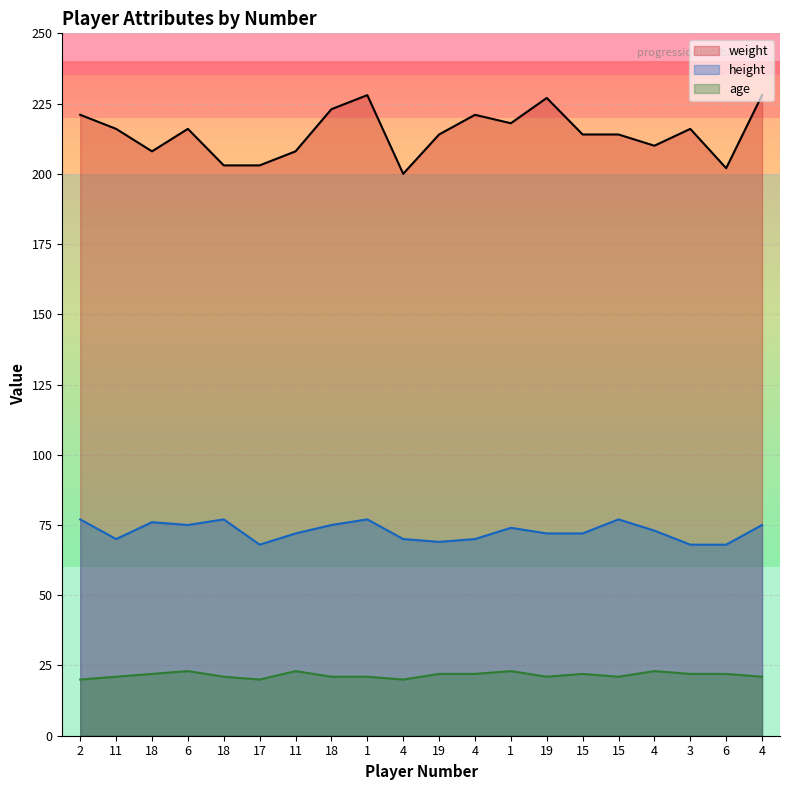

Reading left to right, what are all the values shown in this chart?

weight: 2=221	11=216	18=208	6=216	18=203	17=203	11=208	18=223	1=228	4=200	19=214	4=221	1=218	19=227	15=214	15=214	4=210	3=216	6=202	4=228
height: 2=77	11=70	18=76	6=75	18=77	17=68	11=72	18=75	1=77	4=70	19=69	4=70	1=74	19=72	15=72	15=77	4=73	3=68	6=68	4=75
age: 2=20	11=21	18=22	6=23	18=21	17=20	11=23	18=21	1=21	4=20	19=22	4=22	1=23	19=21	15=22	15=21	4=23	3=22	6=22	4=21